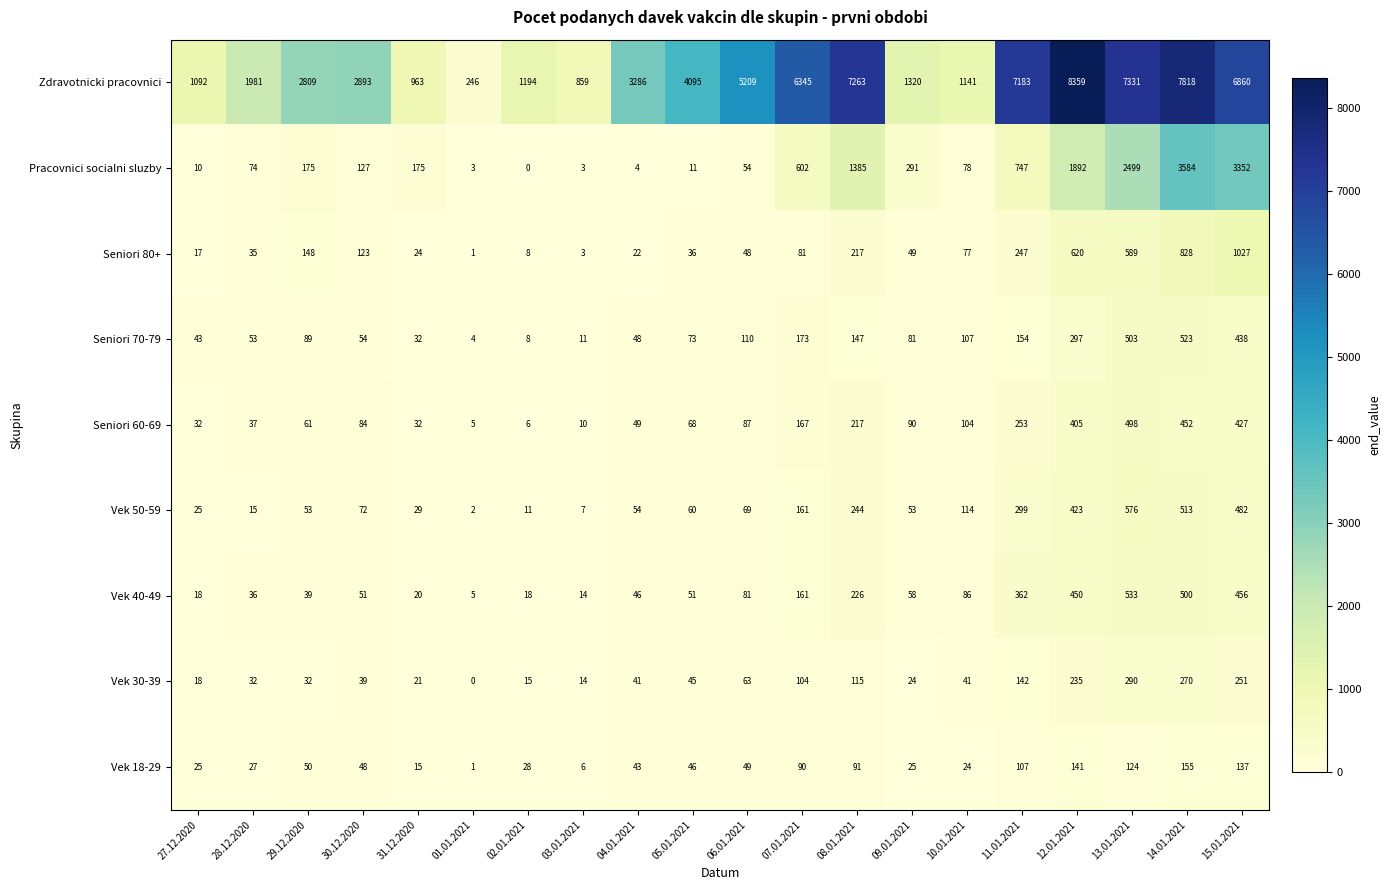

List the series in order of their peak value, lowest first.

Vek 18-29, Vek 30-39, Seniori 60-69, Seniori 70-79, Vek 40-49, Vek 50-59, Seniori 80+, Pracovnici socialni sluzby, Zdravotnicki pracovnici